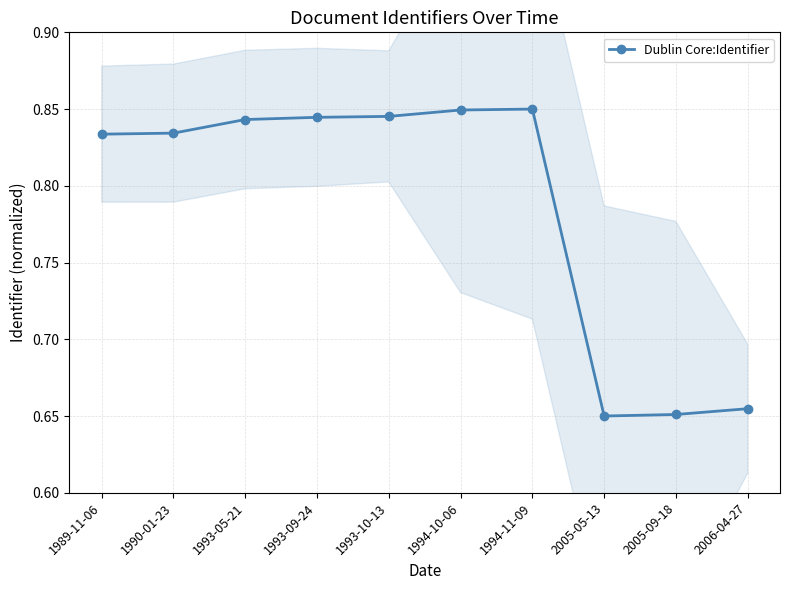

Reading right to left, what are all the values shown in this chart?

2006-04-27=0.7	2005-09-18=0.7	2005-05-13=0.7	1994-11-09=0.9	1994-10-06=0.8	1993-10-13=0.8	1993-09-24=0.8	1993-05-21=0.8	1990-01-23=0.8	1989-11-06=0.8